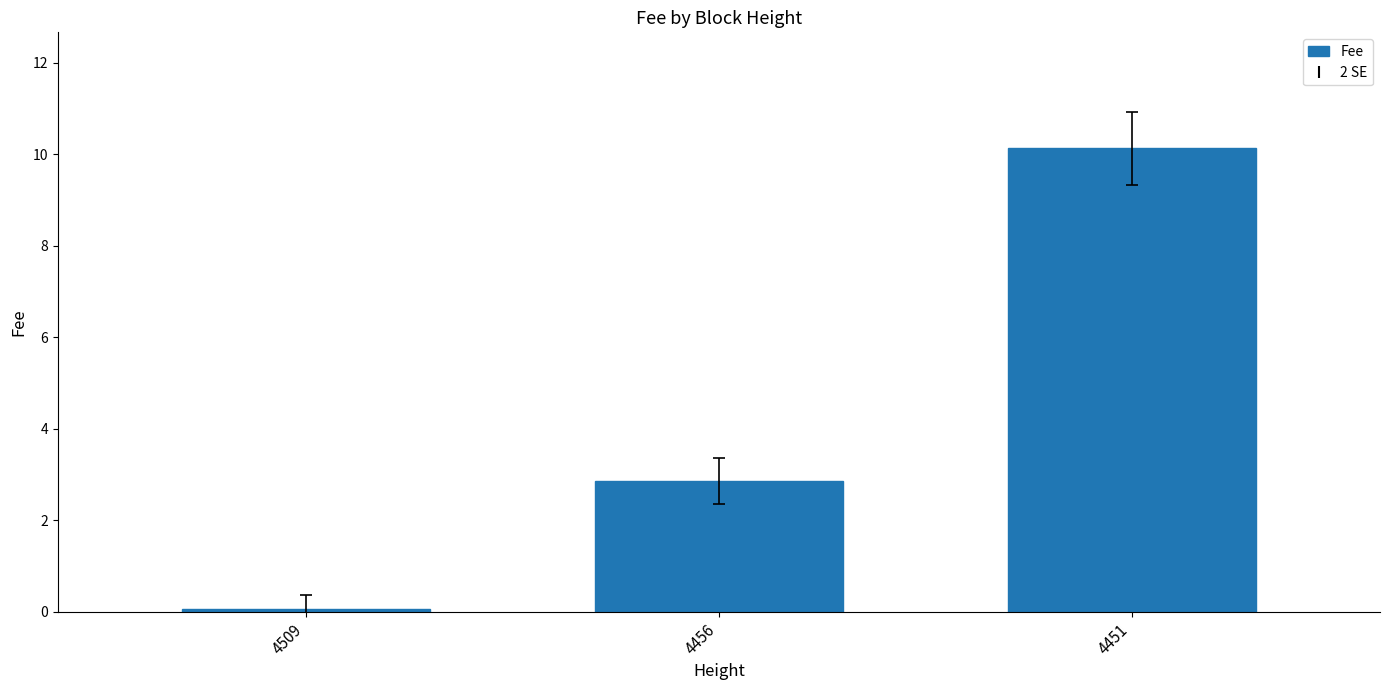

What is the difference between the maximum and second lowest values?

7.3